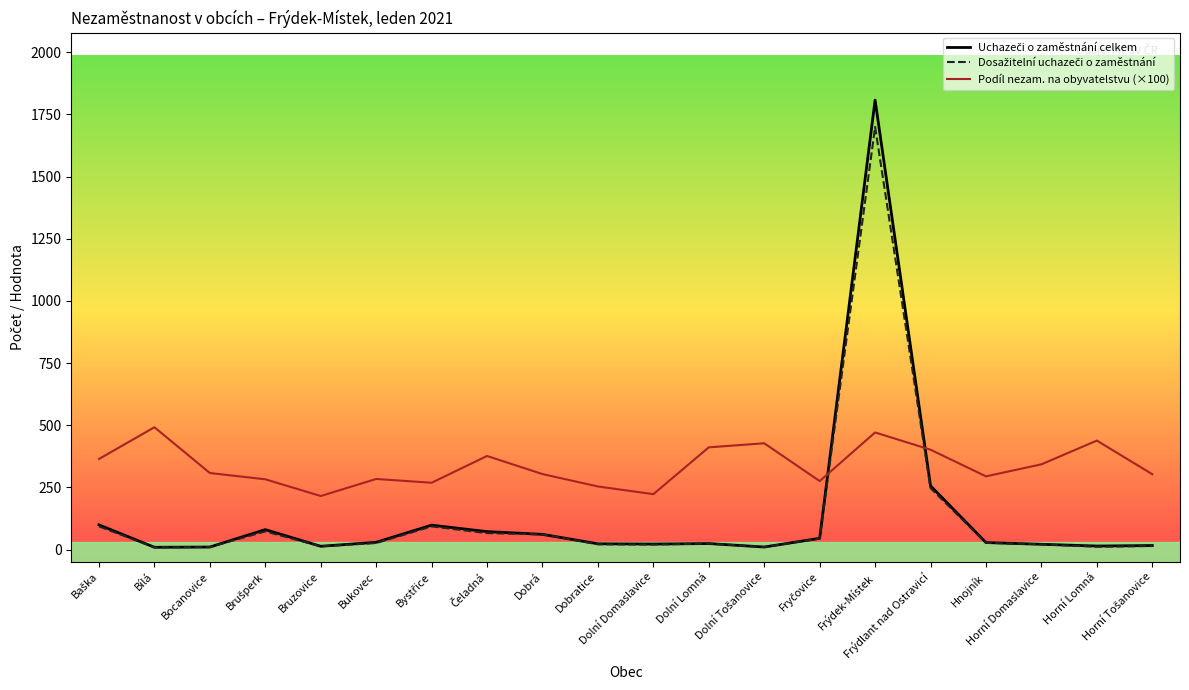

What is the maximum value for Podíl nezam. na obyvatelstvu (×100)?

491.8